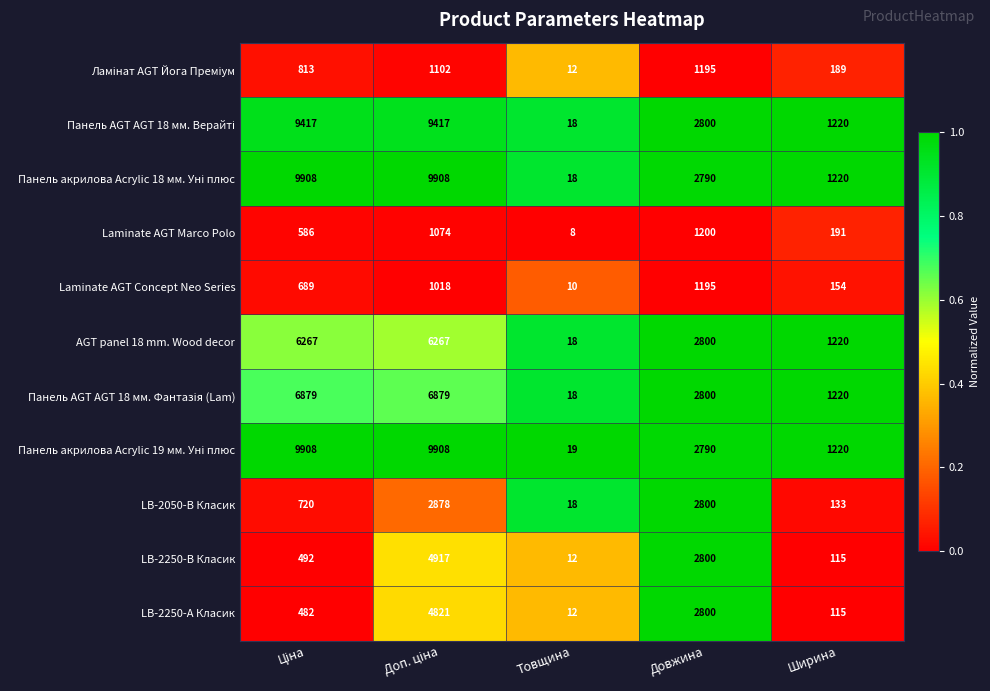

True or false: AGT panel 18 mm. Wood decor has a value of 1339 at Довжина.

False